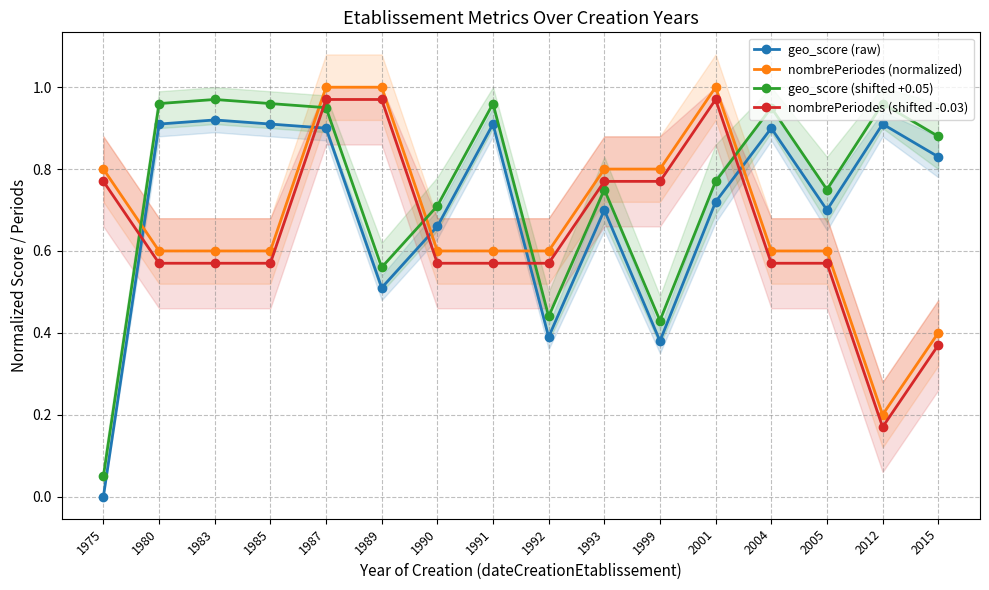

Is the value of nombrePeriodes (shifted -0.03) at 1991 greater than the value of geo_score (shifted +0.05) at 1975?

Yes